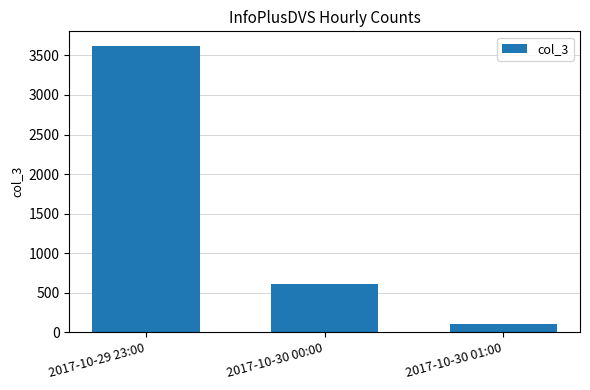

What is the approximate value at 2017-10-29 23:00, to the nearest 50?

3600